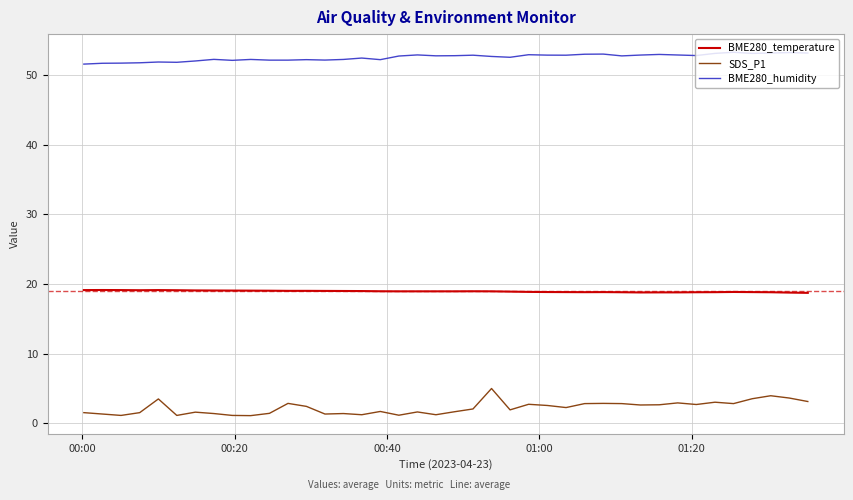

True or false: BME280_humidity and BME280_temperature intersect in this chart.

False